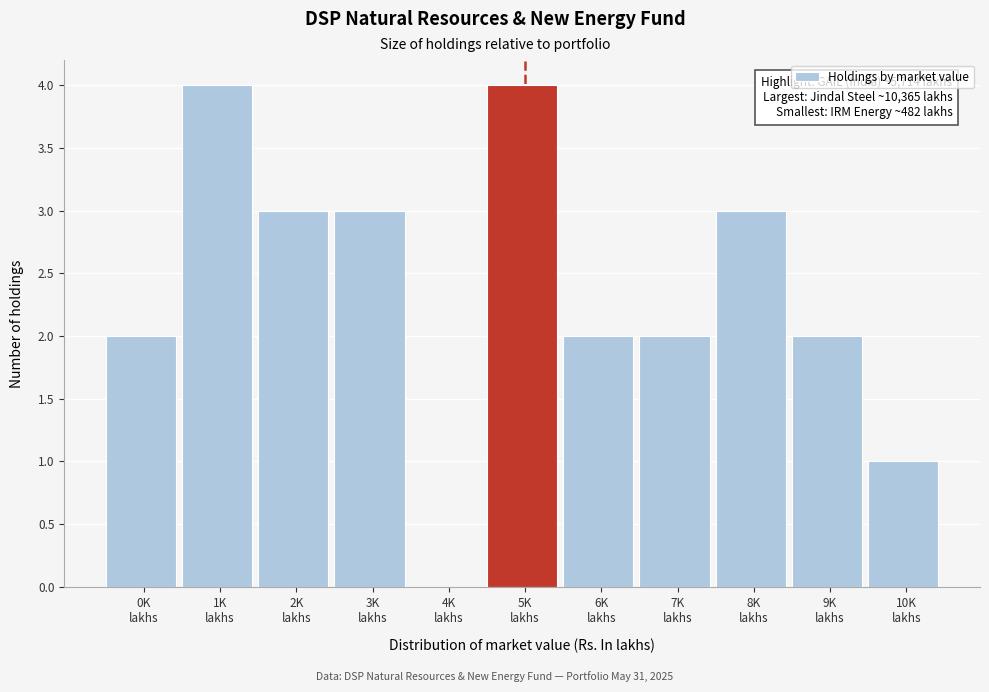

What is the sum of all values?

26